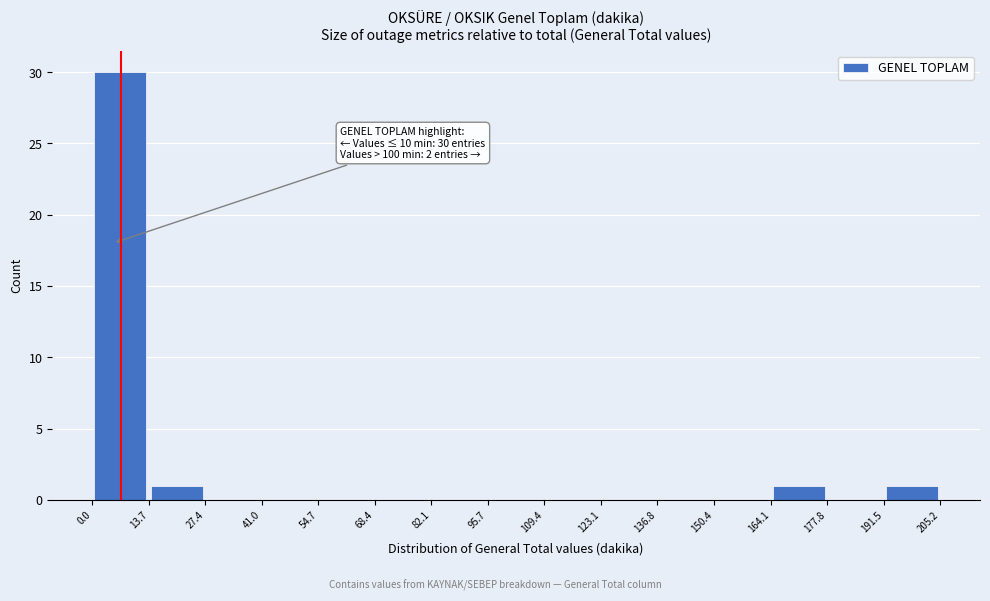

Over which range of the x-axis is the bar tallest?

0.0 to 13.7